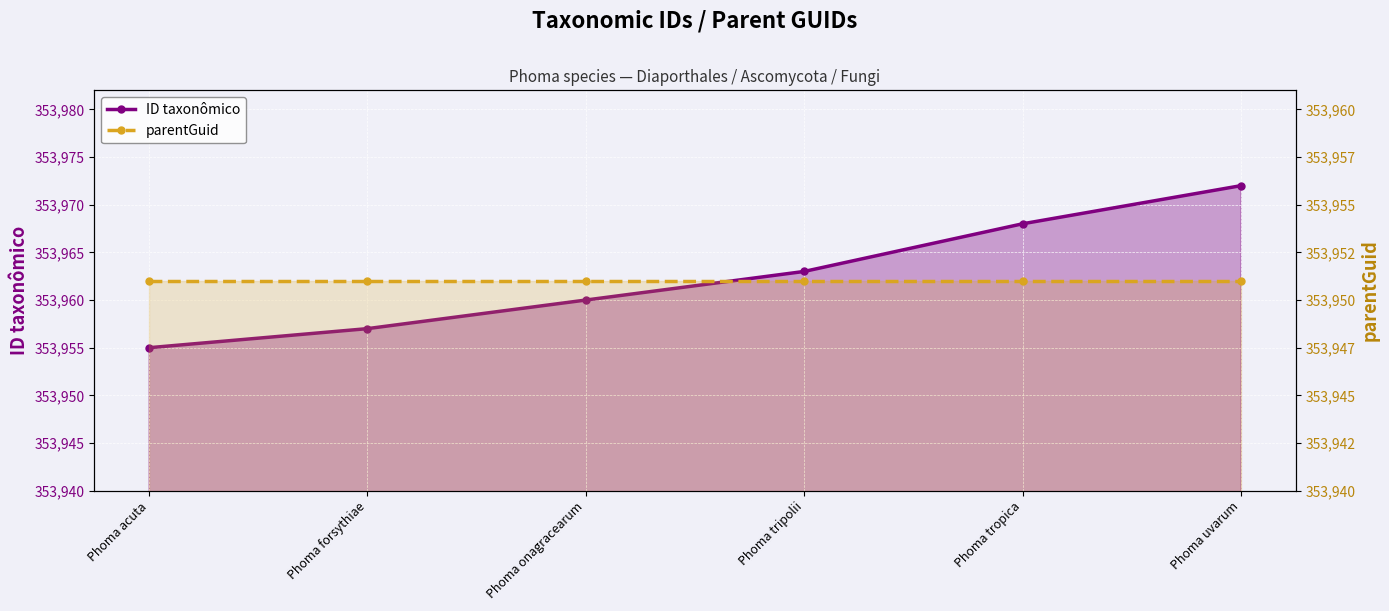

Rank the categories by parentGuid value from highest to lowest.

Phoma acuta, Phoma forsythiae, Phoma onagracearum, Phoma tripolii, Phoma tropica, Phoma uvarum